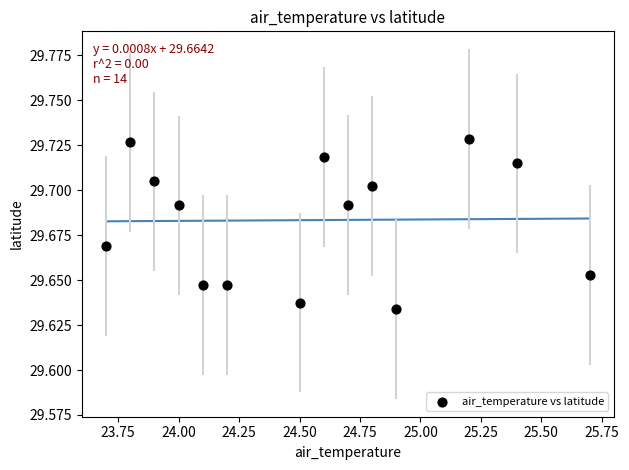

What is the range of X values (max minus min)?

2.0